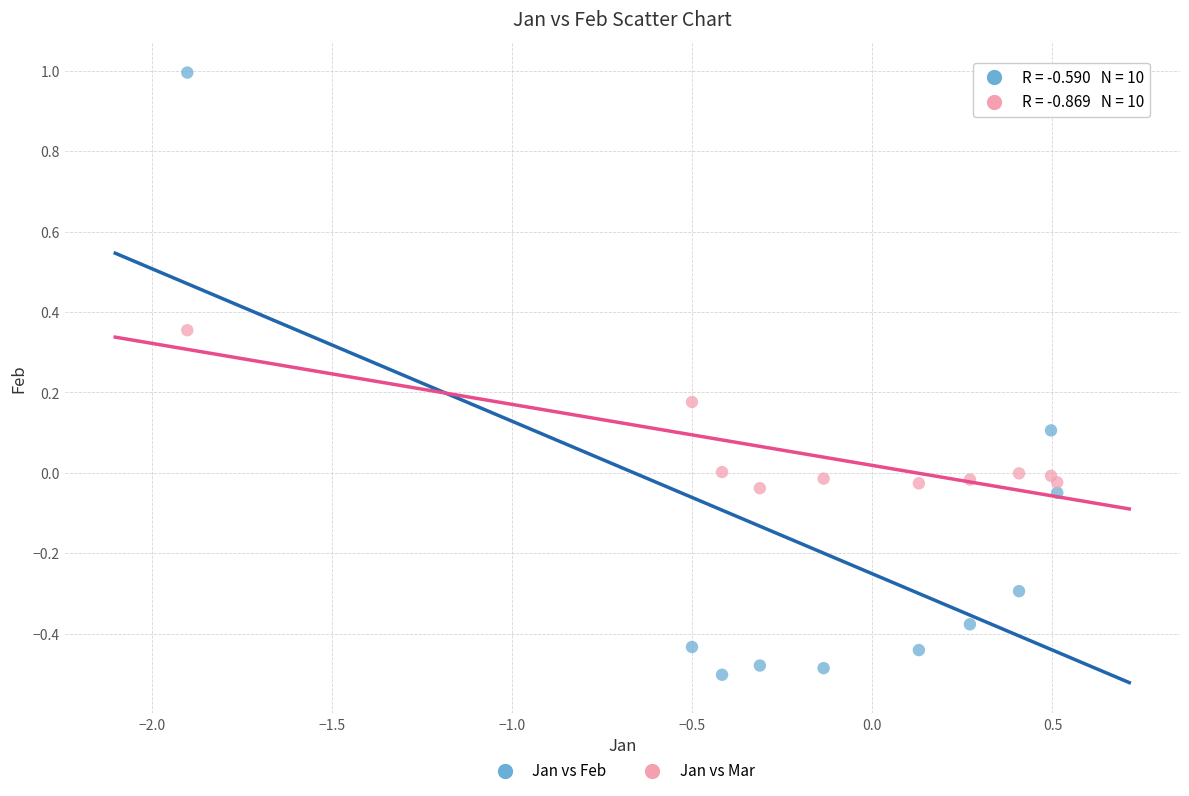

Which series contains the highest Y value?

Jan vs Feb